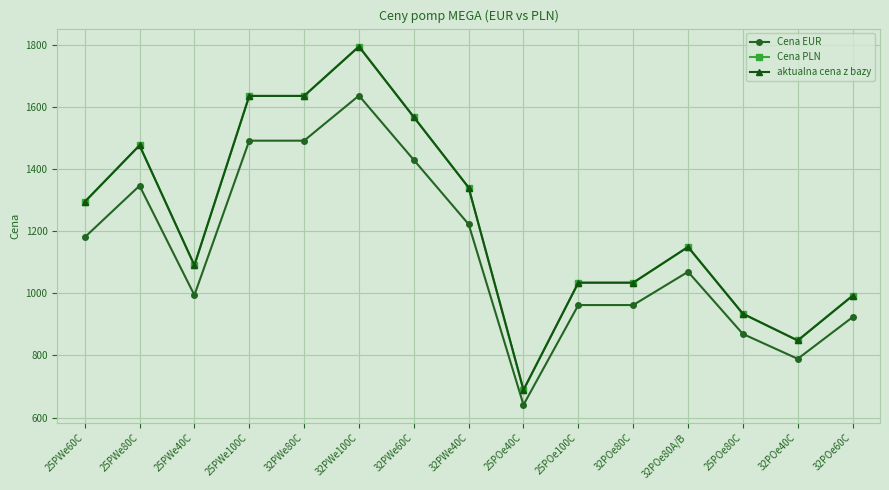

How many lines are shown in the chart?

3